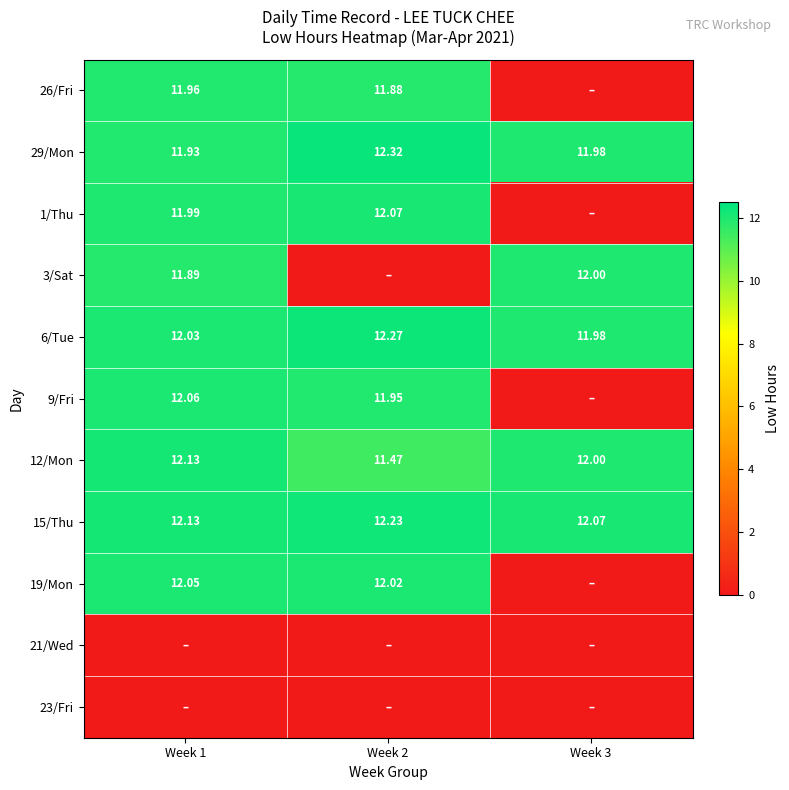

Is the value of 12/Mon at Week 1 greater than the value of 6/Tue at Week 2?

No